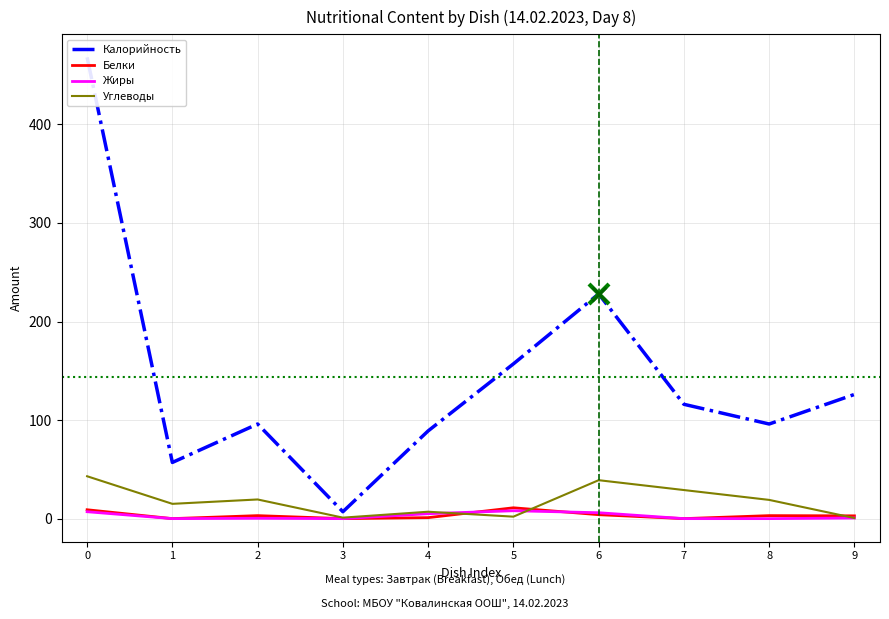

What are all the series names shown in the legend?

Калорийность, Белки, Жиры, Углеводы